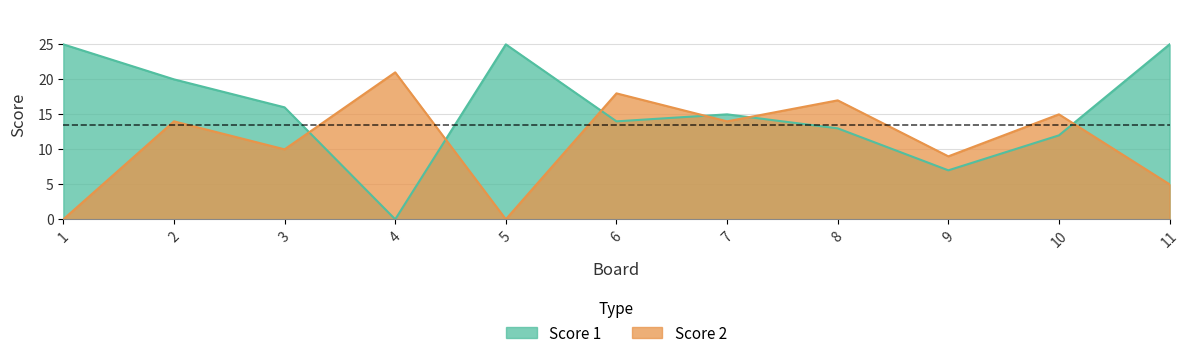

At which label is Score 2 closest to 10?

3